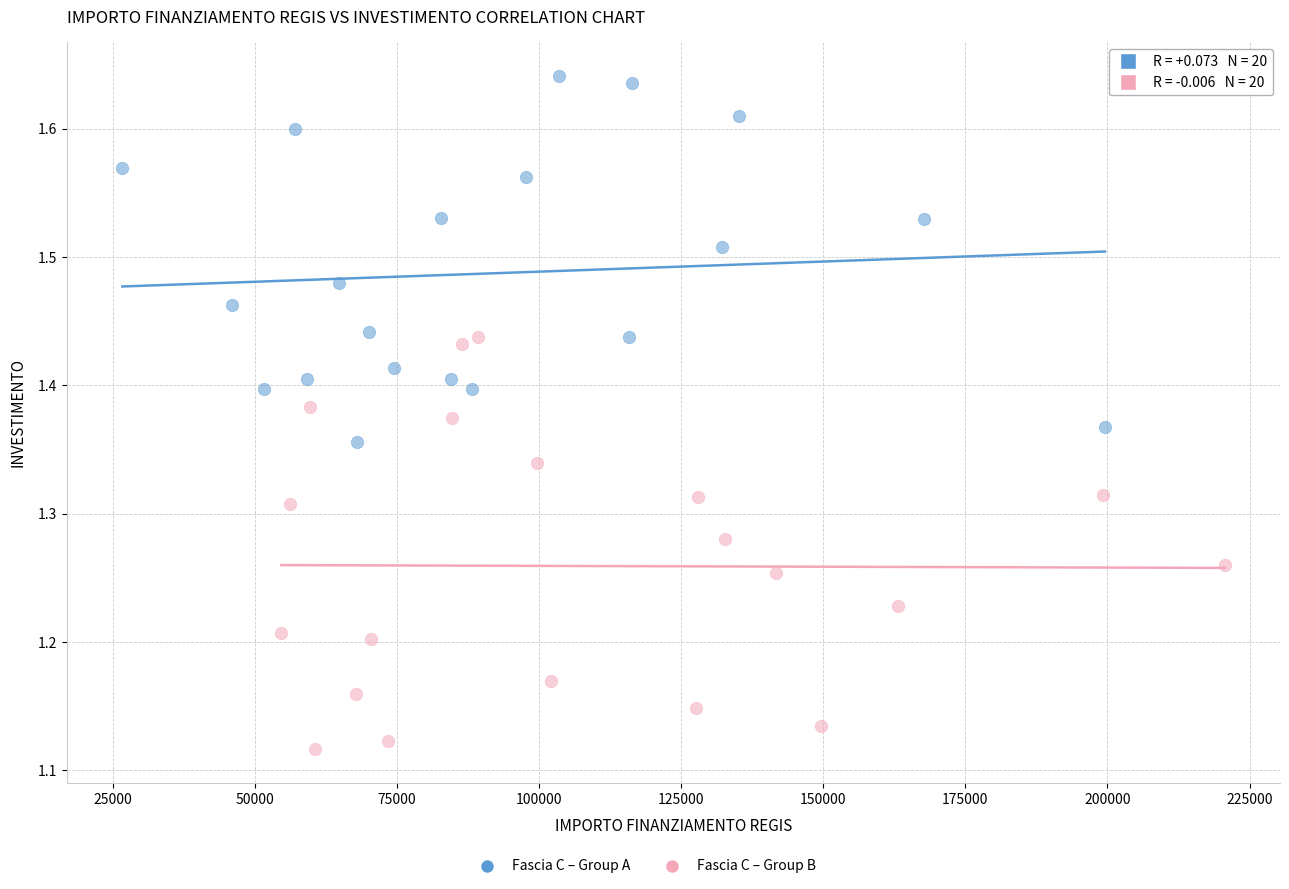

Which series contains the lowest Y value?

Fascia C – Group B